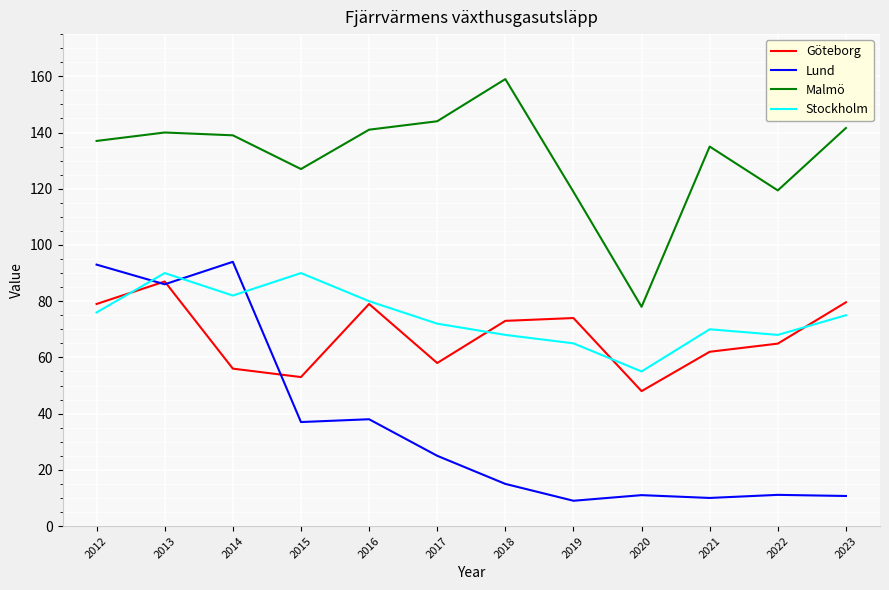

Does the chart have visible grid lines?

Yes